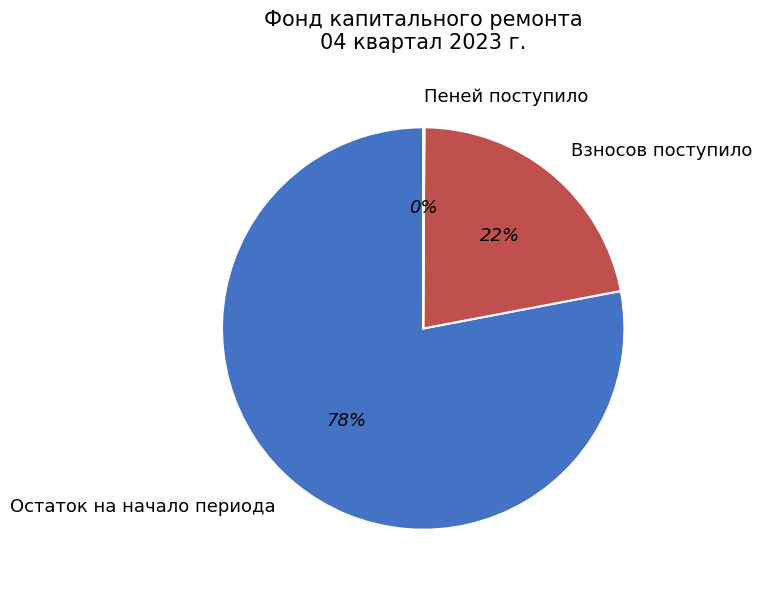

To the nearest percent, what is the difference between the largest and smallest slice percentages?

78%